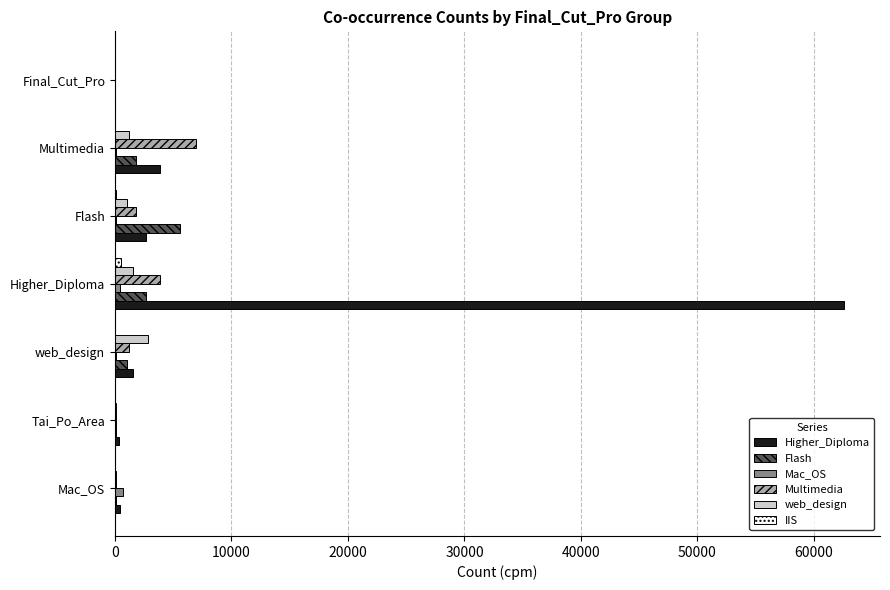

Which label corresponds to the largest value in the chart?

Higher_Diploma